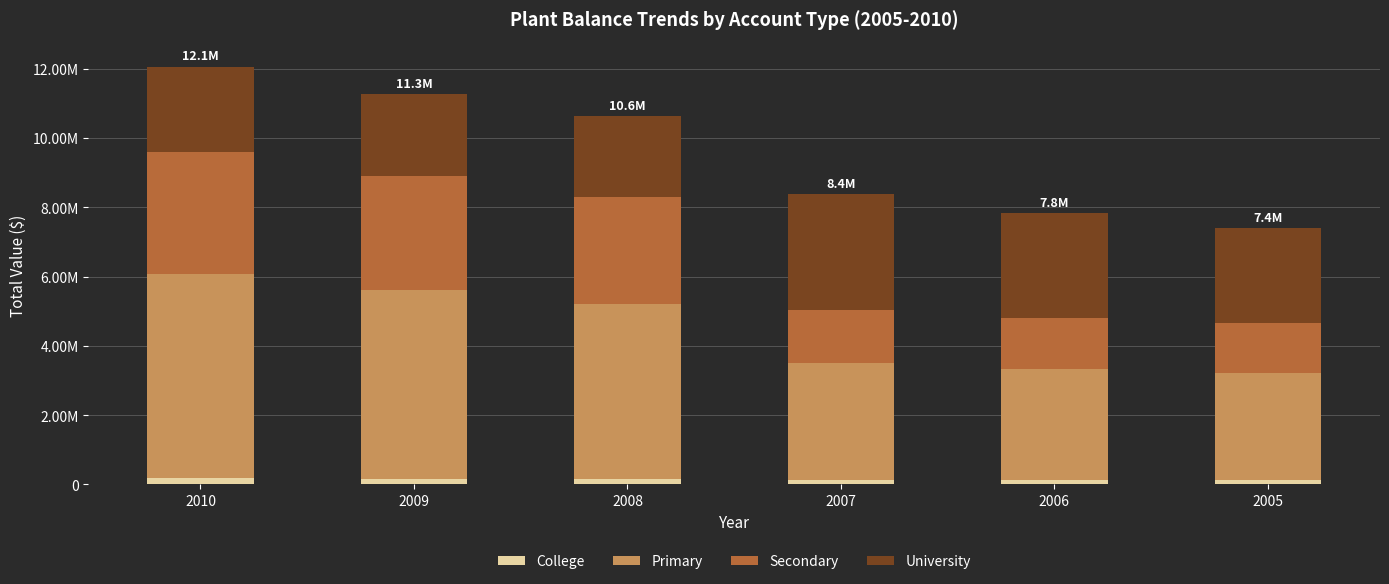

At how many categories does at least one series exceed 328046?

6